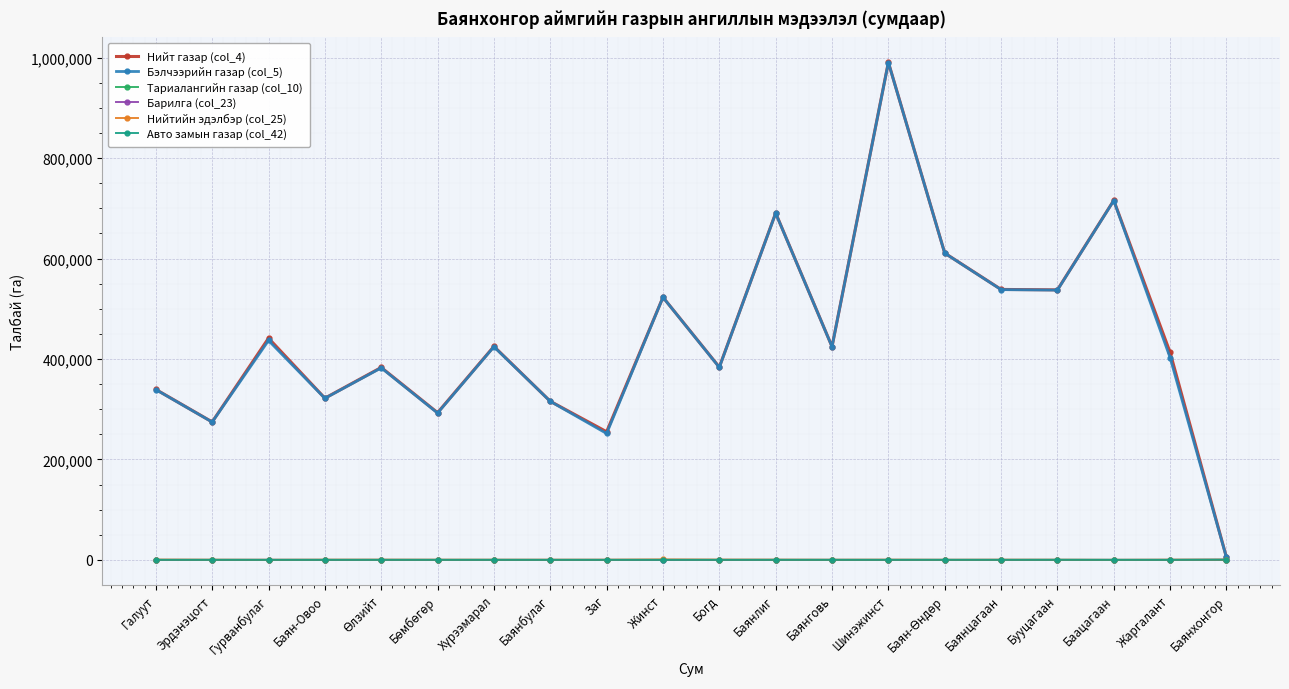

What is the average value of the Барилга (col_23) series?

34.3